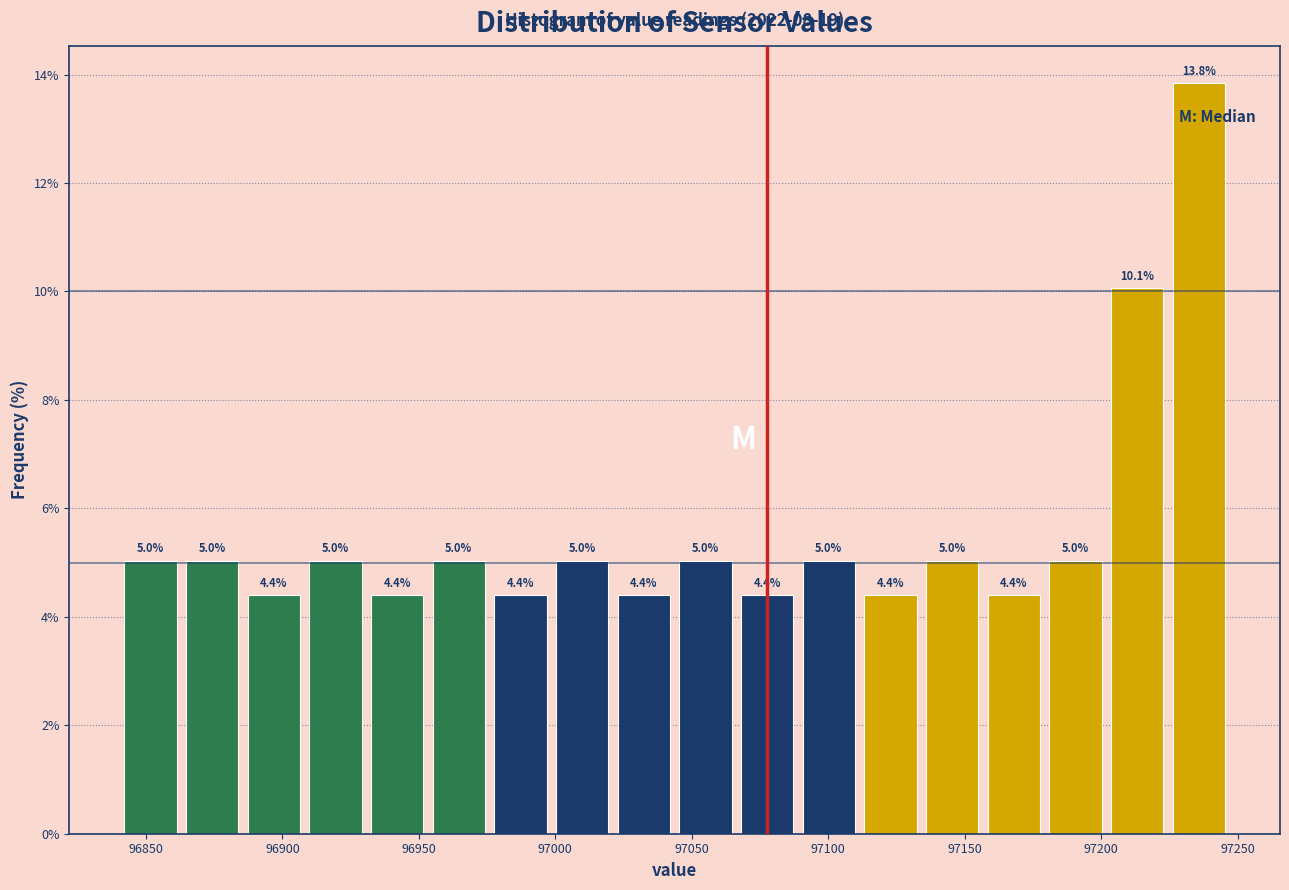

What is the height of the bar covering 97000 to 97020 on the x-axis? The bar edges are not printed on the chart, so give them approximately, as read against the axis.

5.0